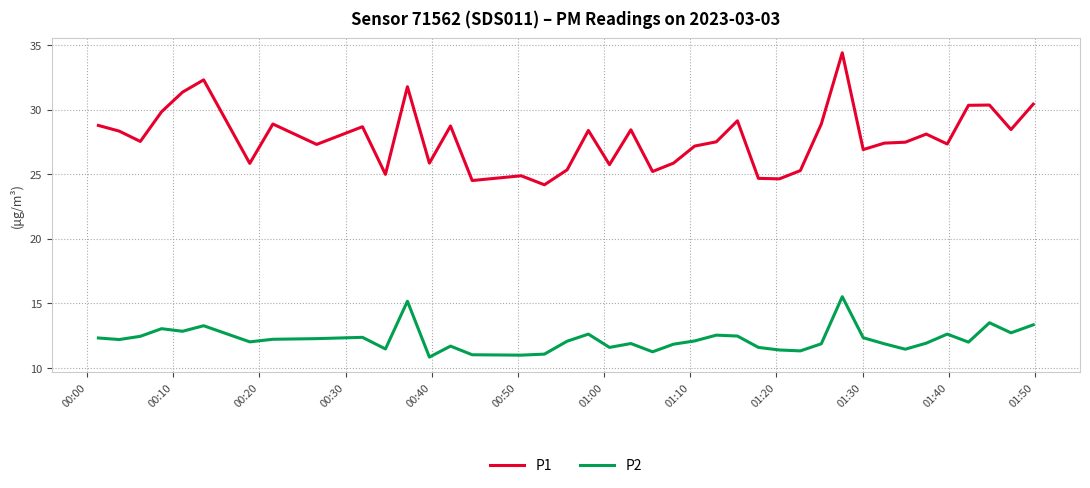

Which series has the largest total across all categories?

P1